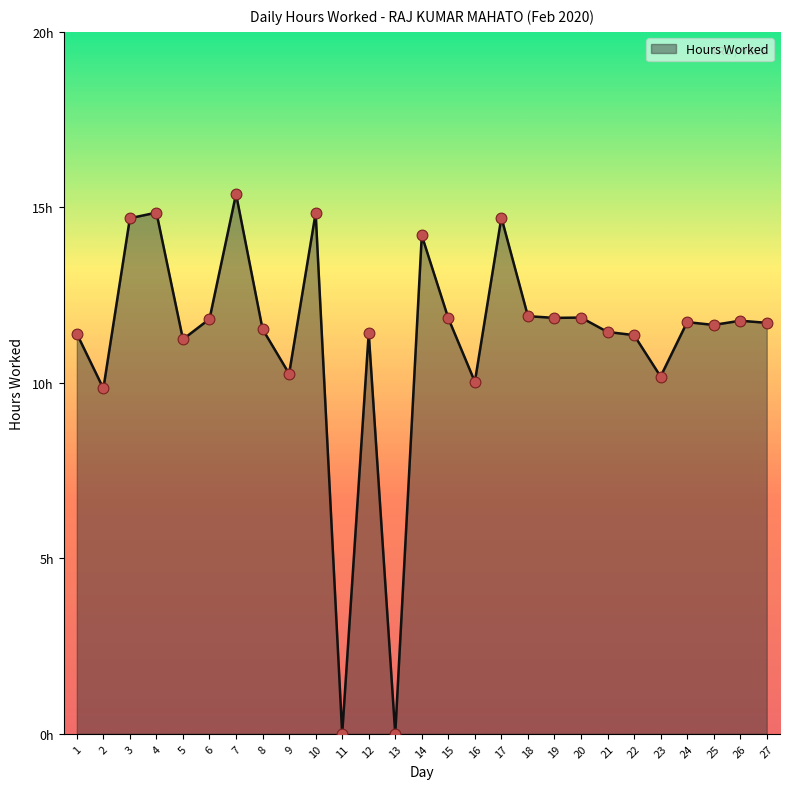

Which has a higher value, 19 or 22?

19